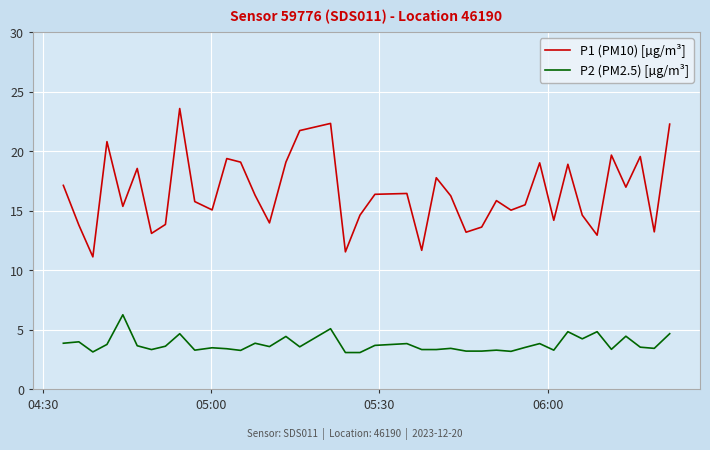

Is this an area chart (filled region under the line)?

No